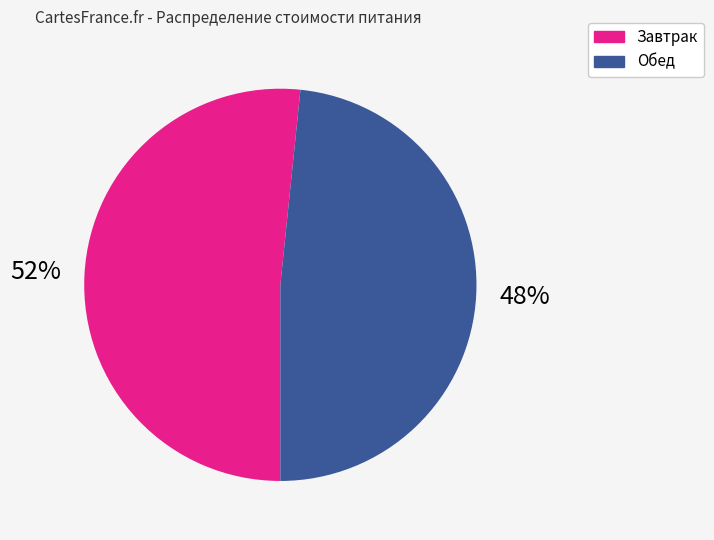

To the nearest percent, what is the average slice percentage?

50%